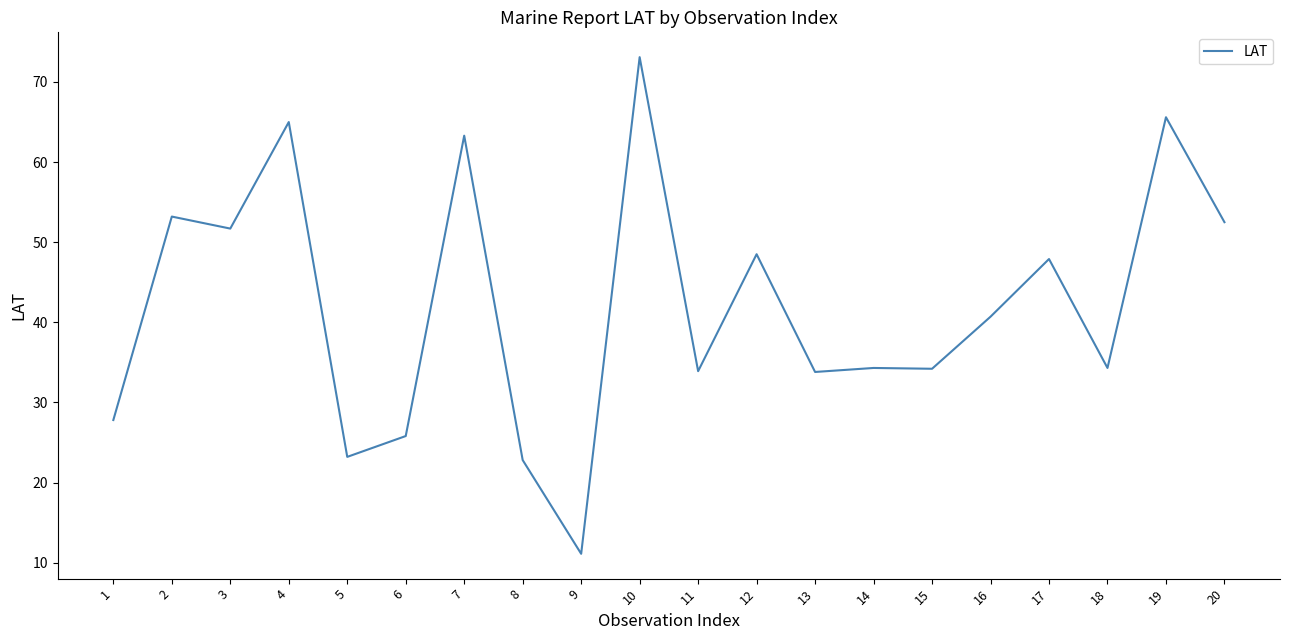

At which category does the chart reach its peak across all series?

10